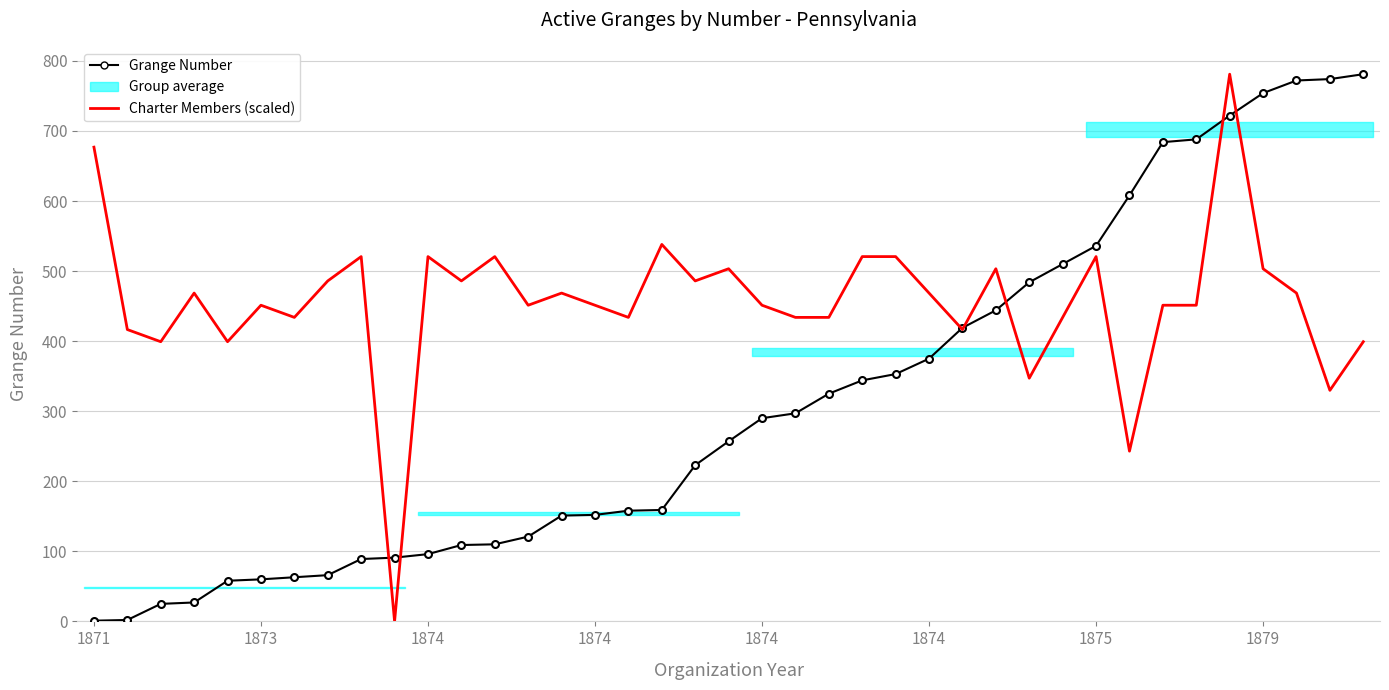

What is the sum of all Charter Members (scaled) values?

17789.4